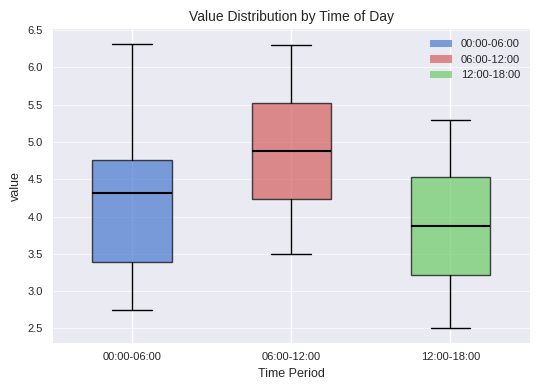

Reading left to right, transcribe this box plot: for each box, give where its median line is, the range the box spans, and where its two whiskers end, as read against the y-axis. The values are not printed on the chart, so give them approximately, as read against the axis.

00:00-06:00: median 4.30, box 3.40 to 4.75, whiskers 2.75 to 6.30
06:00-12:00: median 4.90, box 4.25 to 5.55, whiskers 3.50 to 6.30
12:00-18:00: median 3.90, box 3.20 to 4.55, whiskers 2.50 to 5.30